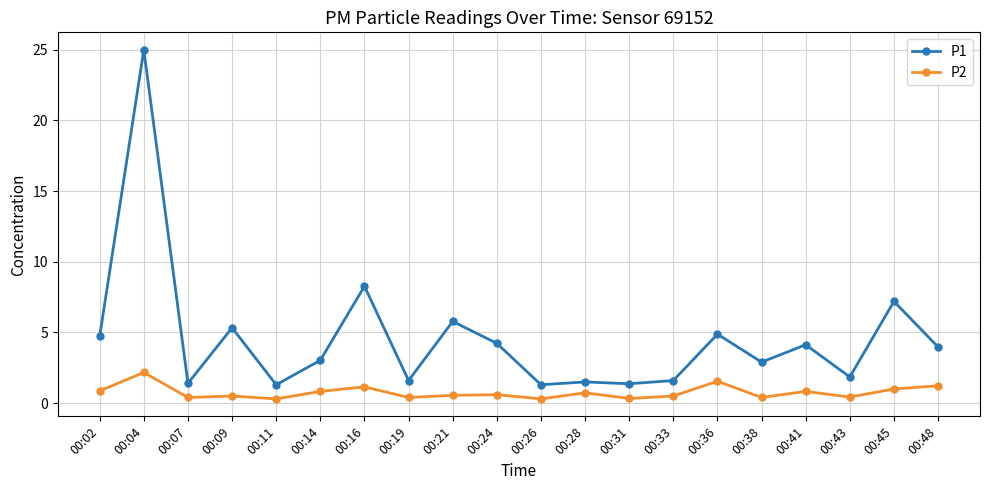

What is the approximate value of P2 at 00:19?

0.4